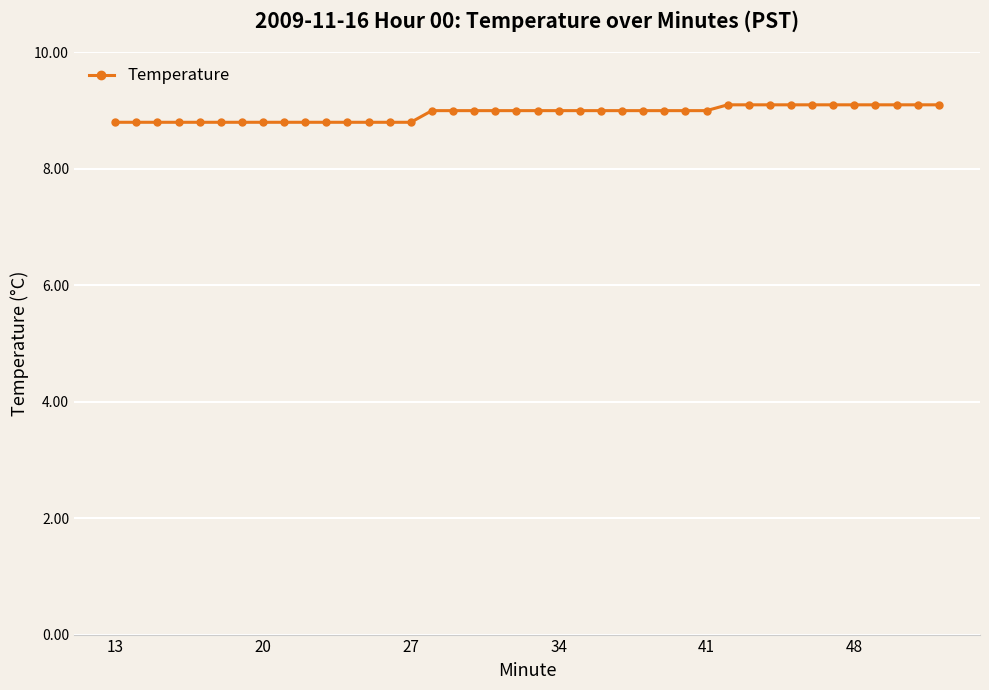

What is the value of the 8th point from the left?

8.8